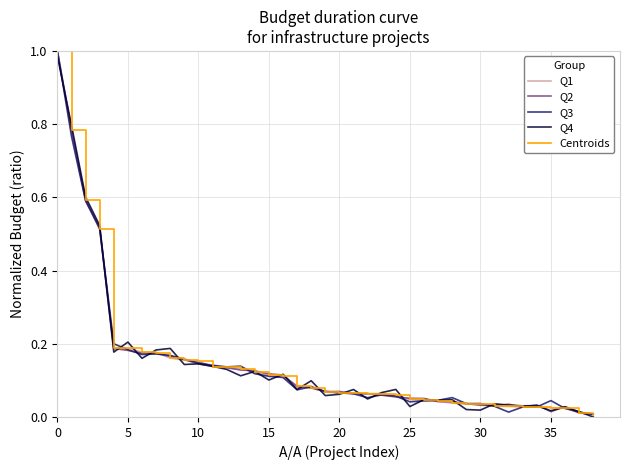

Does the chart display data point markers on the line(s)?

No